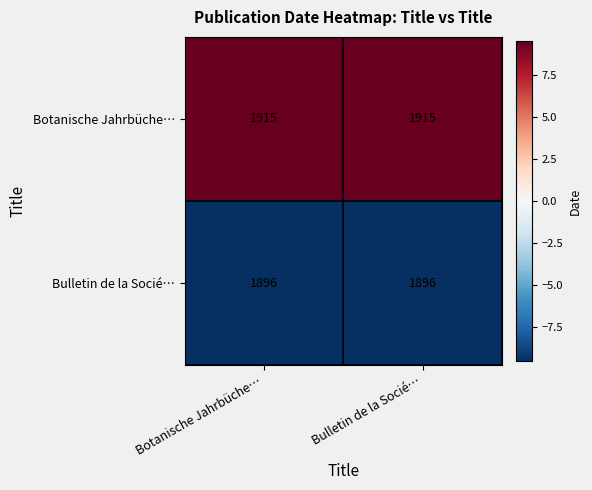

What is the maximum value shown in the chart?

1915